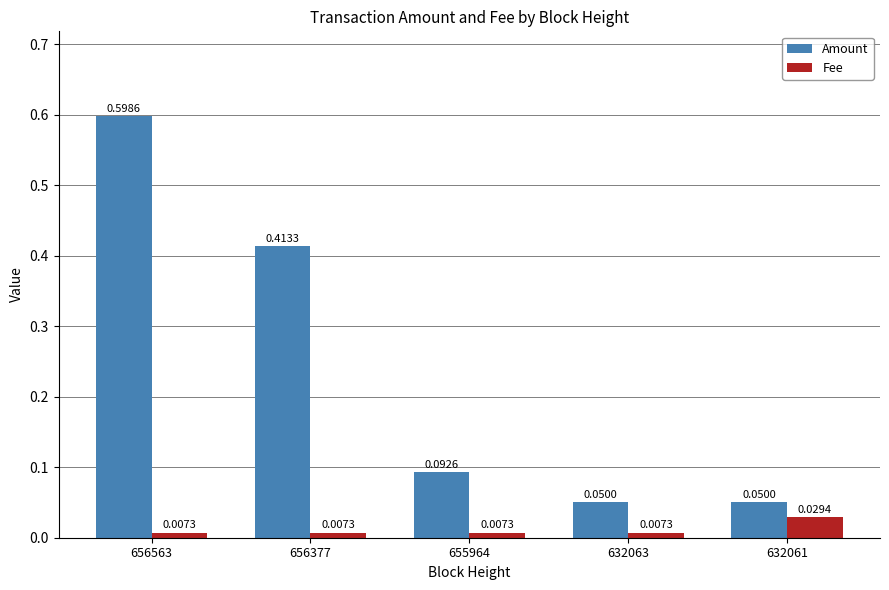

At 655964, list the series in order from smallest to largest.

Fee, Amount